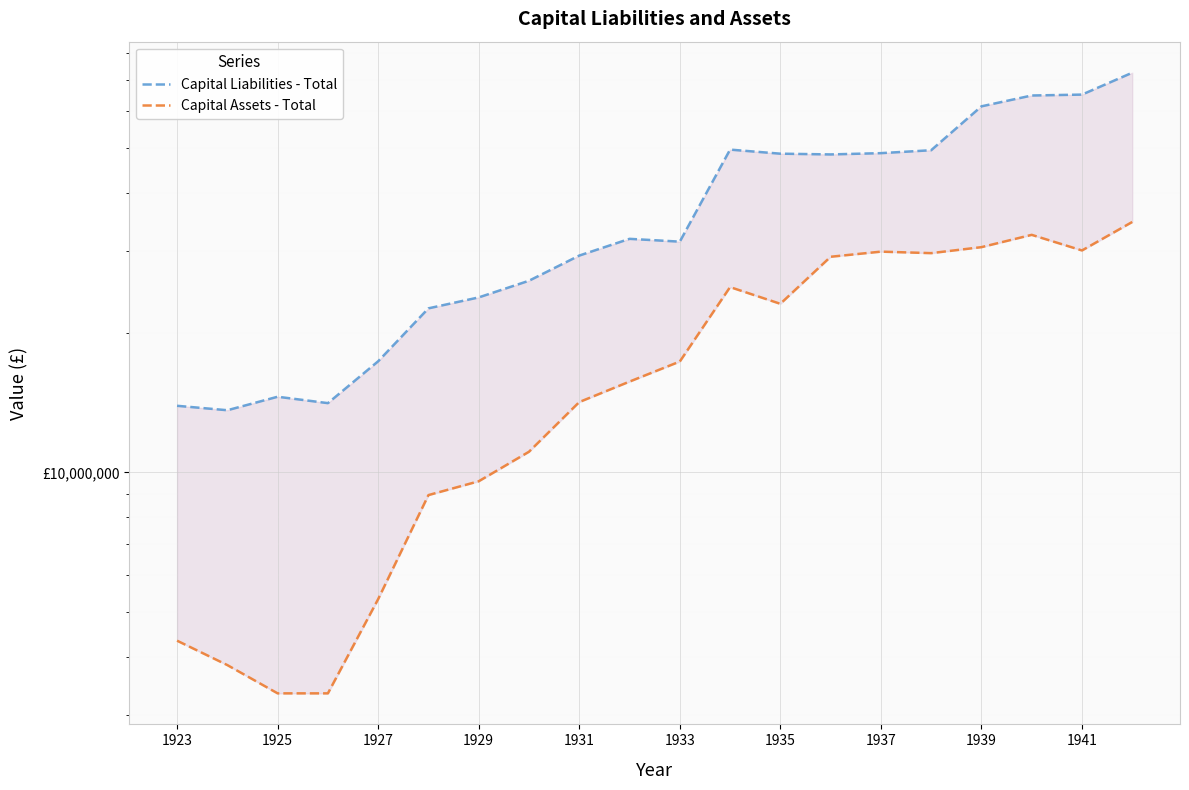

Count the number of data series in this chart.

2